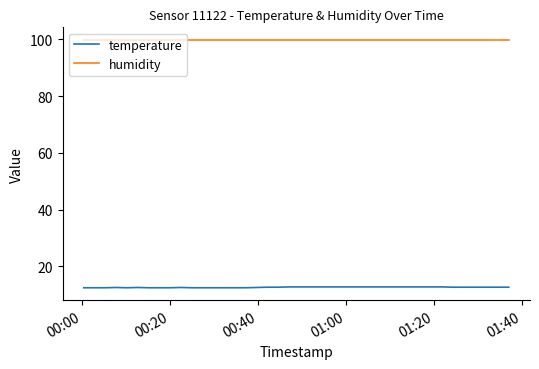

List the series in order of their peak value, highest first.

humidity, temperature